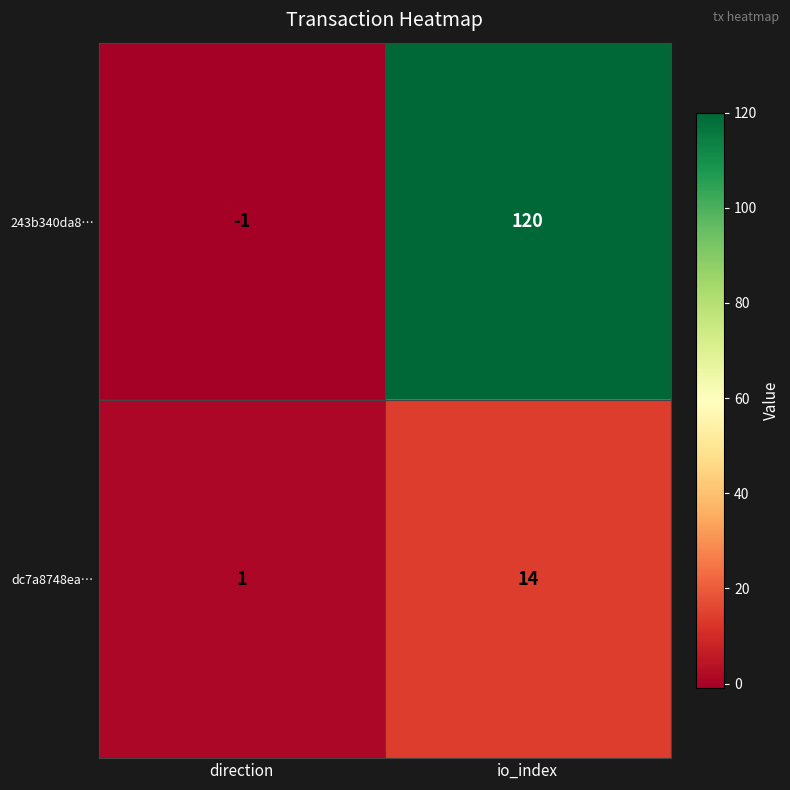

What is the sum of all 243b340da8… values?

119